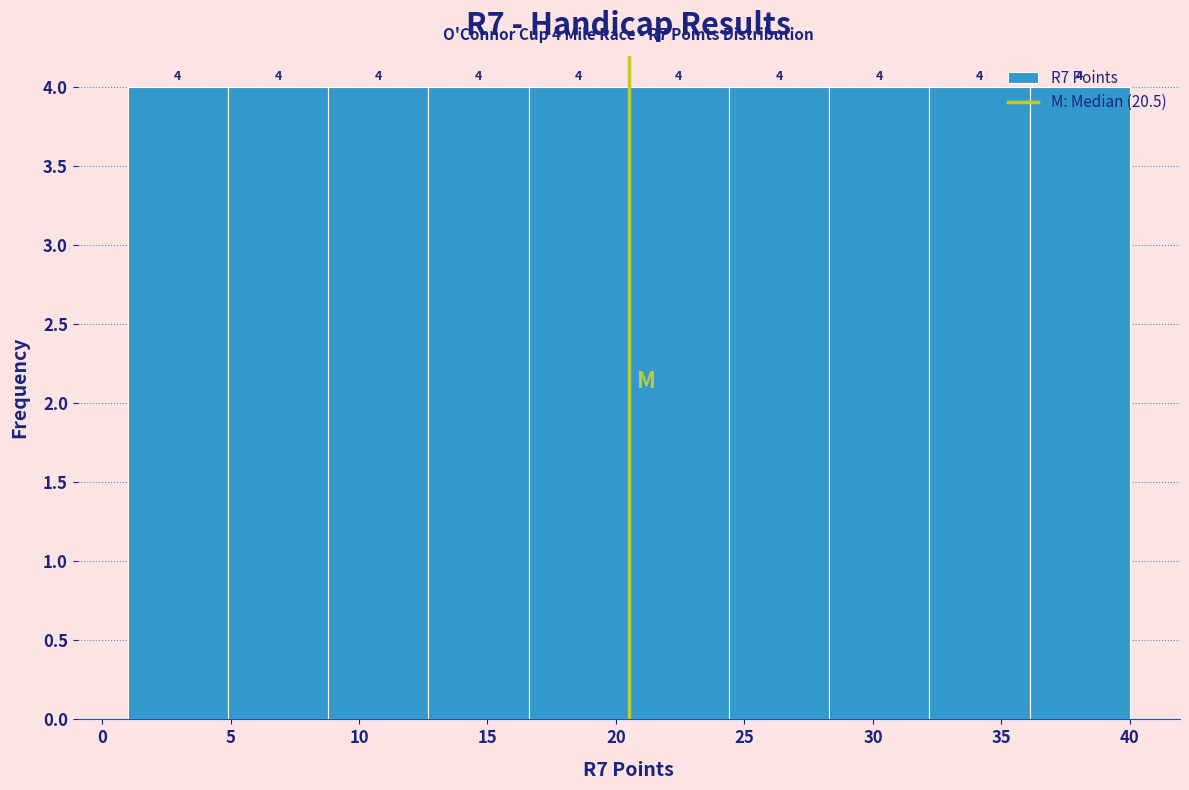

Reading left to right, list every bar in this chart as the range it spans on the x-axis followed by its height. The bar edges are not printed on the chart, so give them approximately, as read against the axis.

1.0 to 4.9: 4
4.9 to 8.8: 4
8.8 to 12.7: 4
12.7 to 16.6: 4
16.6 to 20.5: 4
20.5 to 24.4: 4
24.4 to 28.3: 4
28.3 to 32.2: 4
32.2 to 36.1: 4
36.1 to 40.0: 4